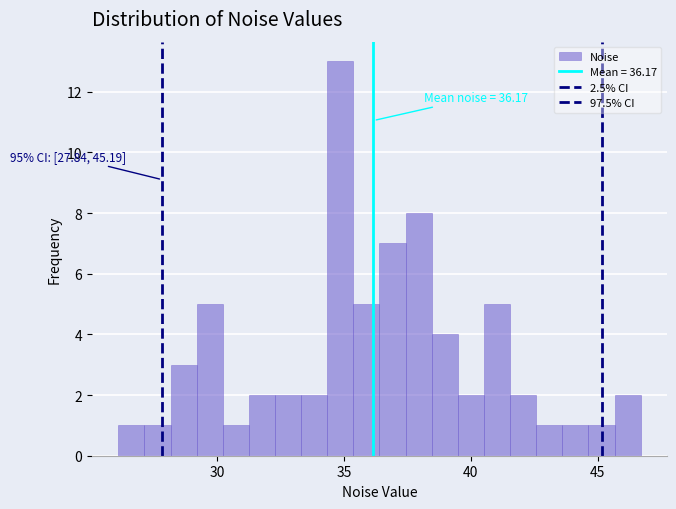

Around what value on the x-axis is the tallest bar? Give the approximate position of its centre, as read against the axis.

35.0